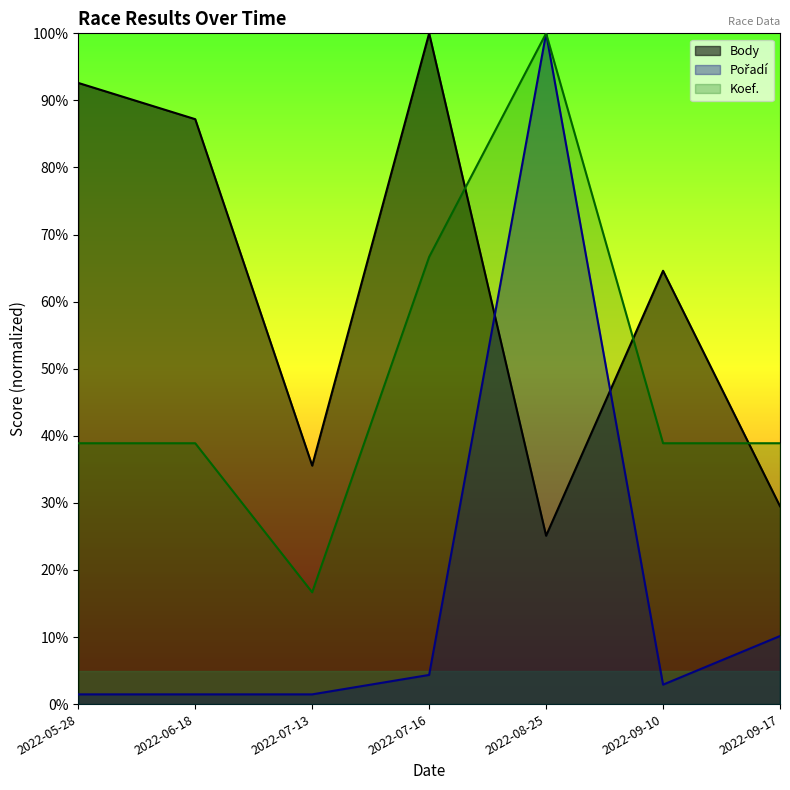

What is the label of the 2nd point from the left?

2022-06-18